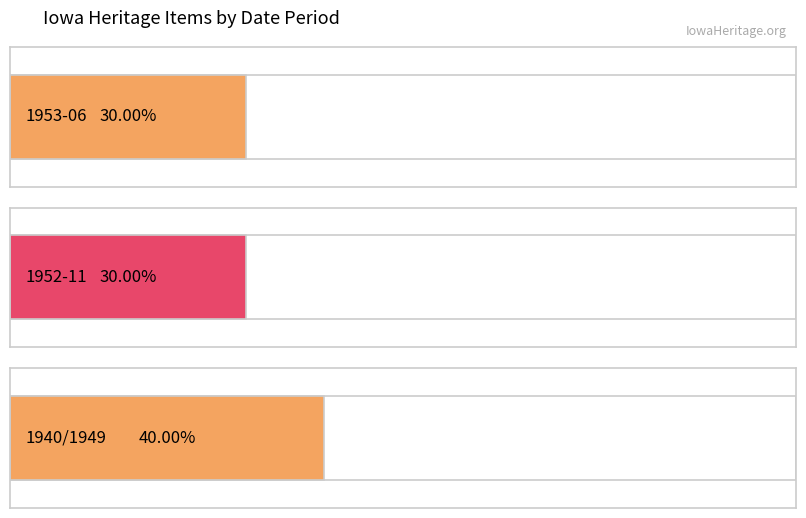

Between 1940/1949 and 1952-11, which is larger?

1940/1949